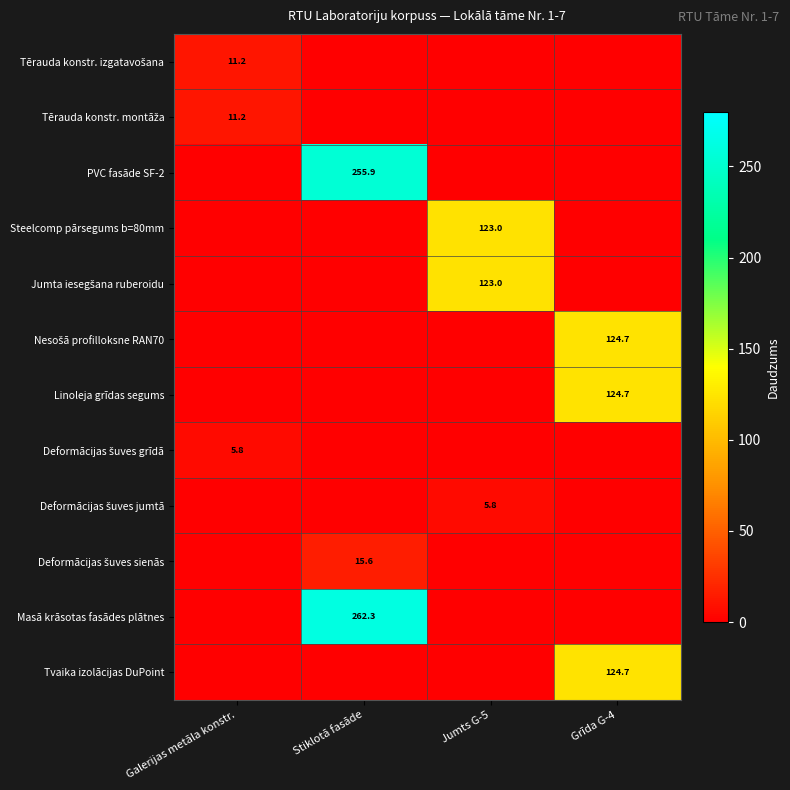

What is the difference between the maximum and minimum values in the Masā krāsotas fasādes plātnes series?

262.3